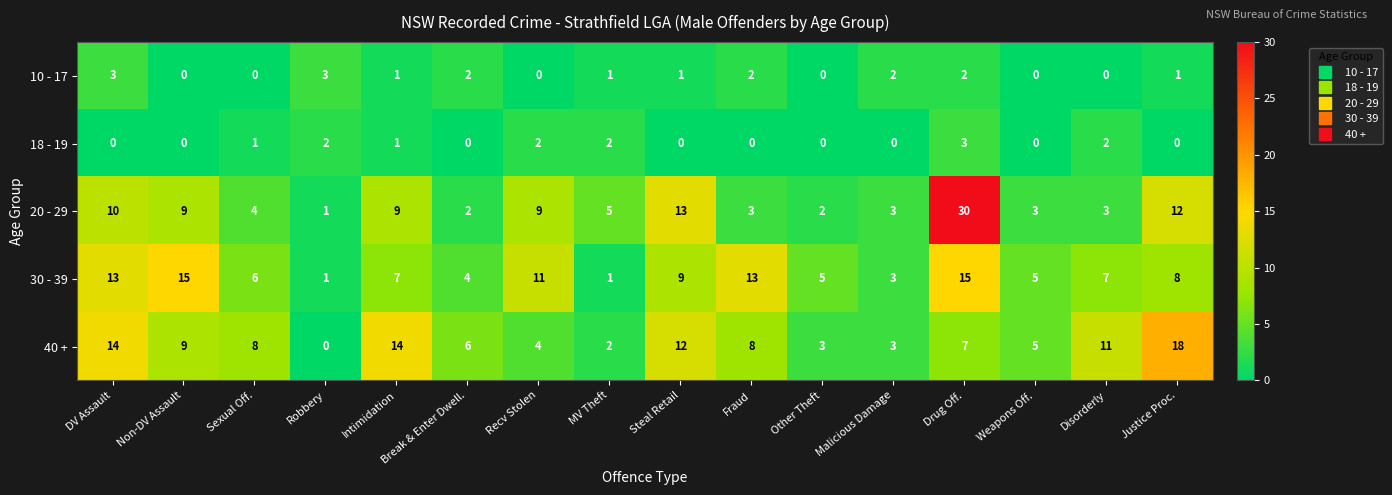

Where does the 20 - 29 series first go above 5?

DV Assault